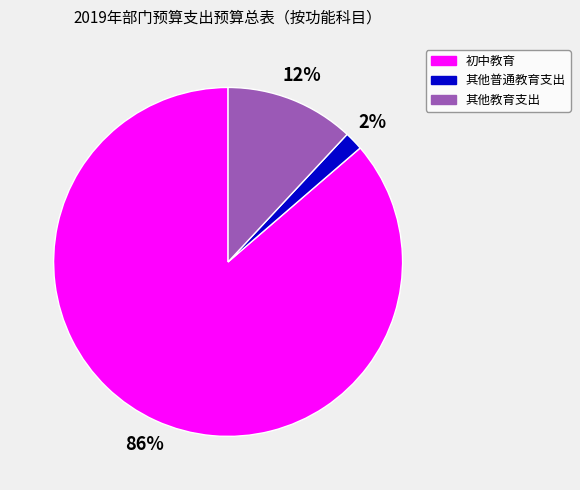

To the nearest percent, what percentage of the pie is 其他教育支出?

12%